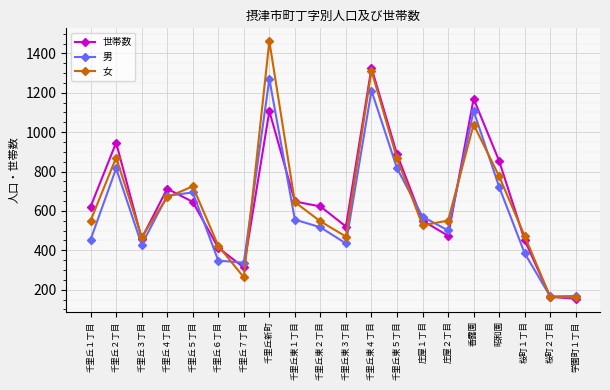

Where is the first local maximum for 男?

千里丘２丁目